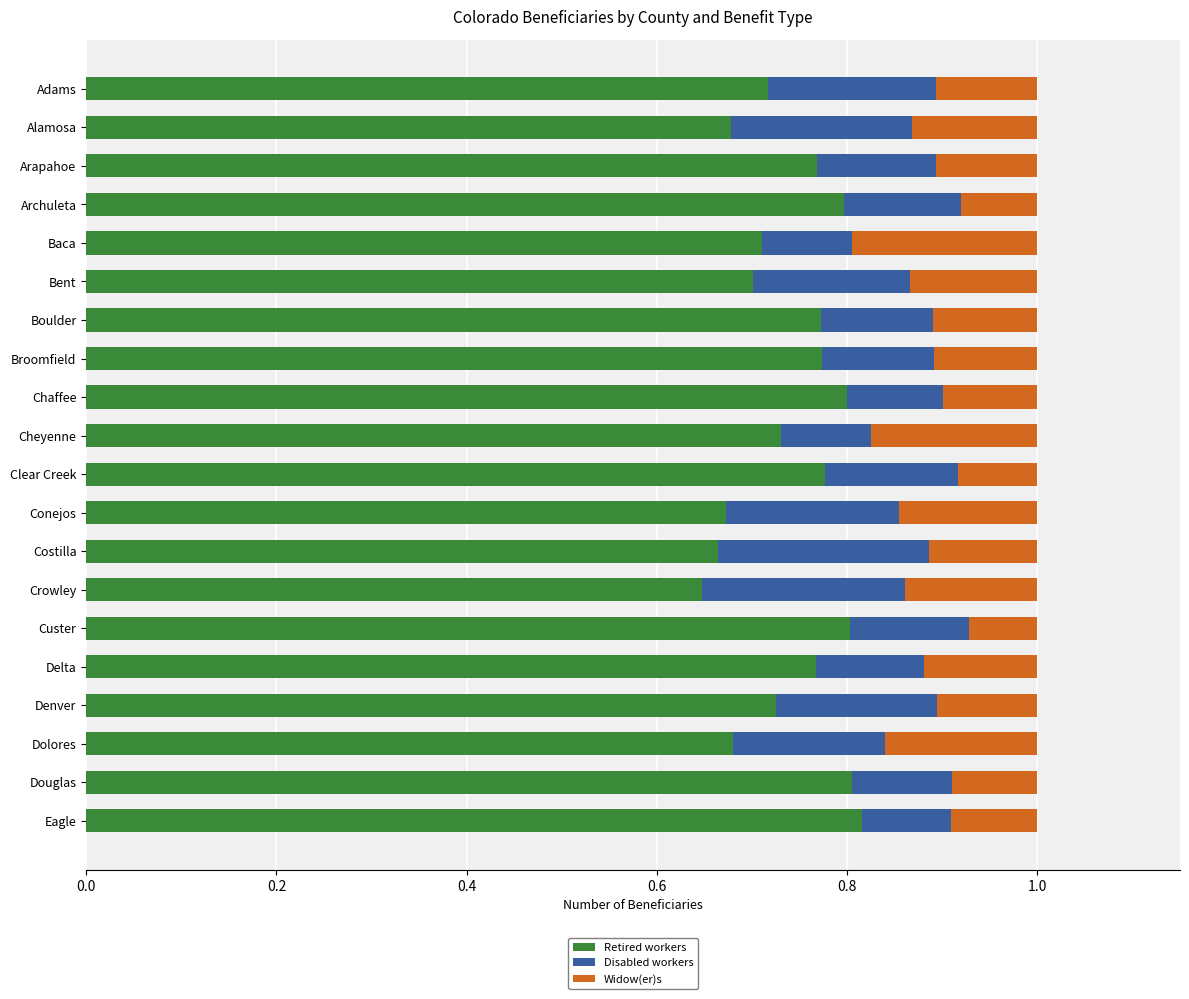

The value of Retired workers at Eagle is 0.8. True or false?

True